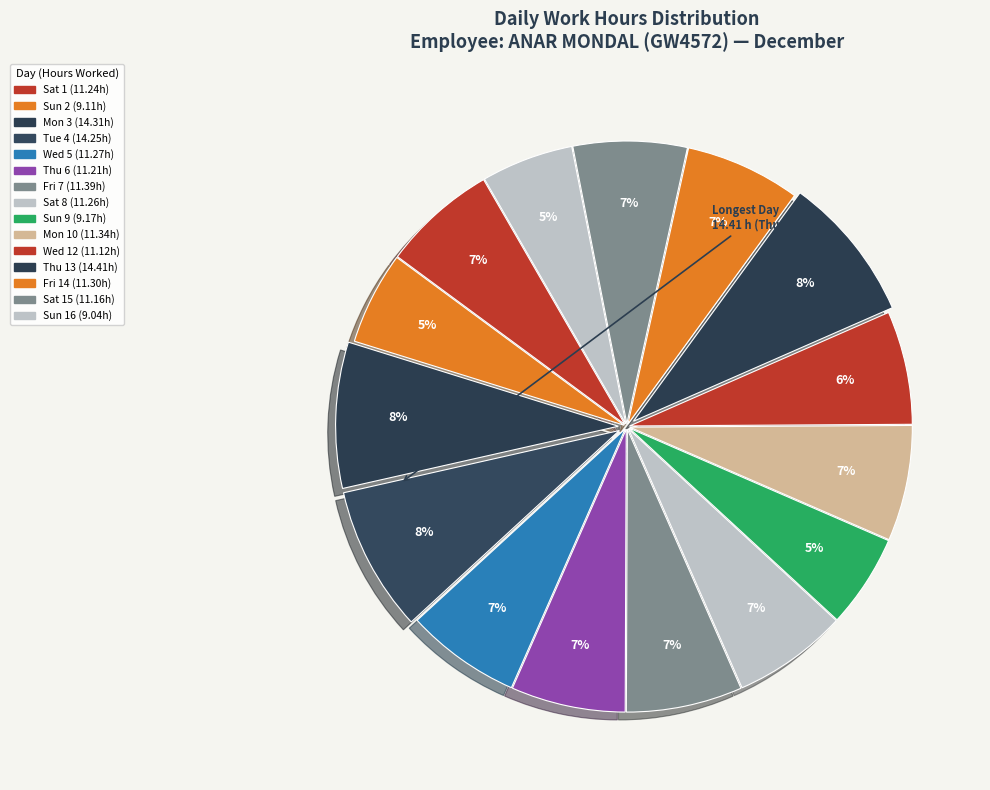

What is the smallest slice in the pie chart?

Day 16 (Sun)